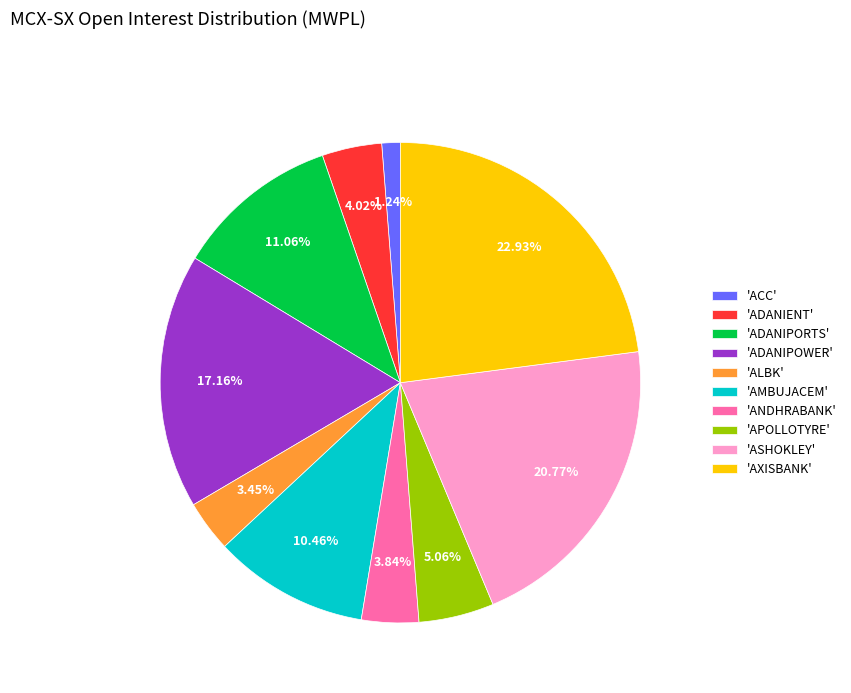

What is the ratio of the value at 'ACC' to the value at 'ANDHRABANK'?

0.3